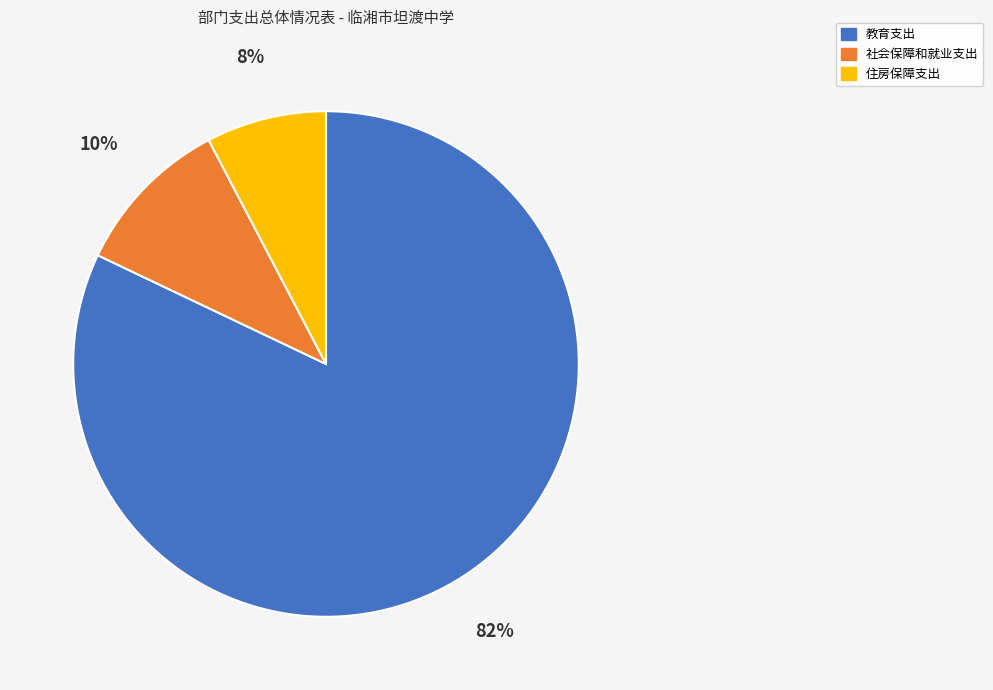

Between 教育支出 and 住房保障支出, which is larger?

教育支出